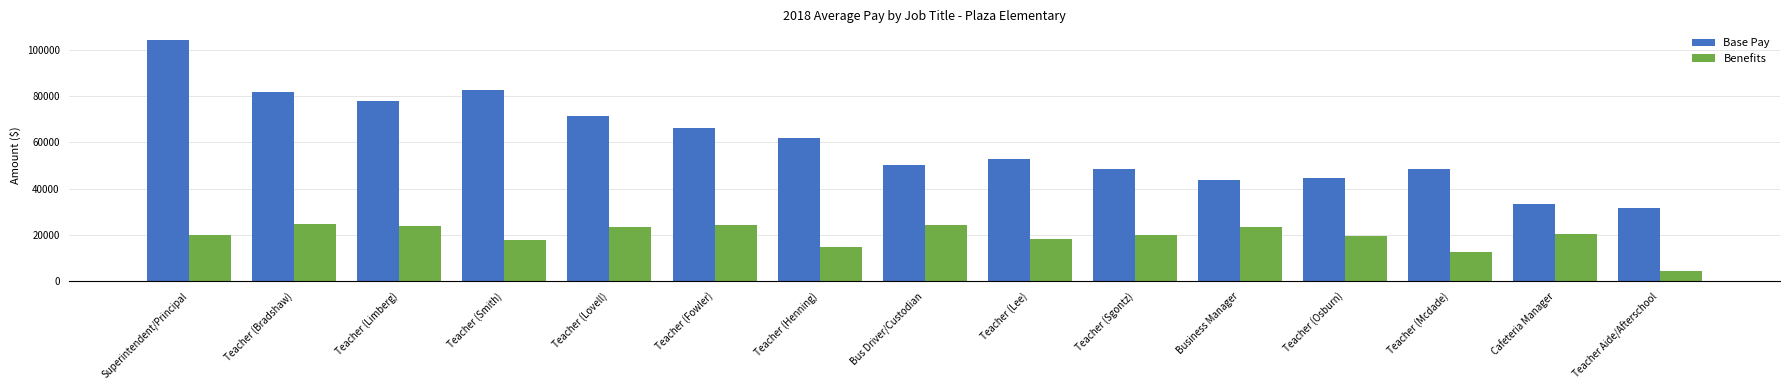

Rank the series by their average value, from highest to lowest.

Base Pay, Benefits